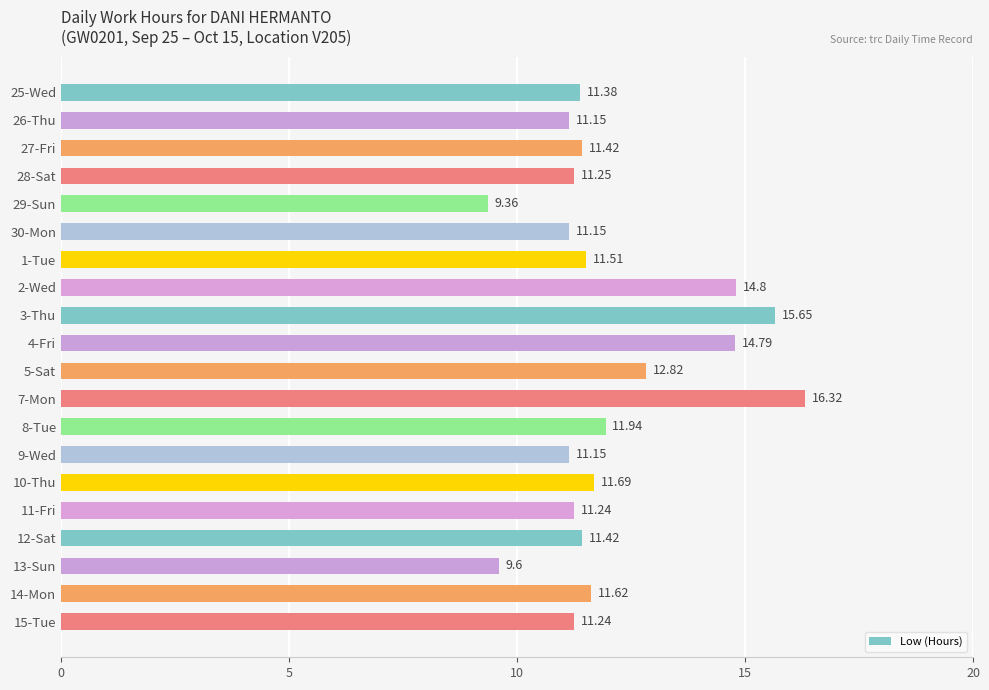

What is the sum of the values at 27-Fri and 28-Sat?

22.7